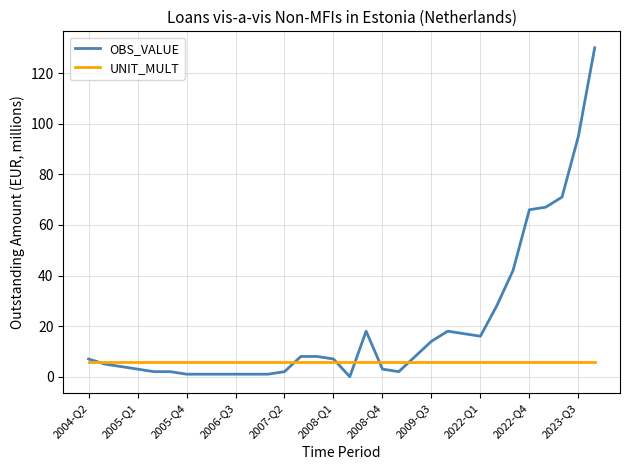

Reading left to right, transcribe all the data shown in this chart.

OBS_VALUE: 7	5	4	3	2	2	1	1	1	1	1	1	2	8	8	7	0	18	3	2	8	14	18	17	16	28	42	66	67	71	95	130
UNIT_MULT: 6	6	6	6	6	6	6	6	6	6	6	6	6	6	6	6	6	6	6	6	6	6	6	6	6	6	6	6	6	6	6	6